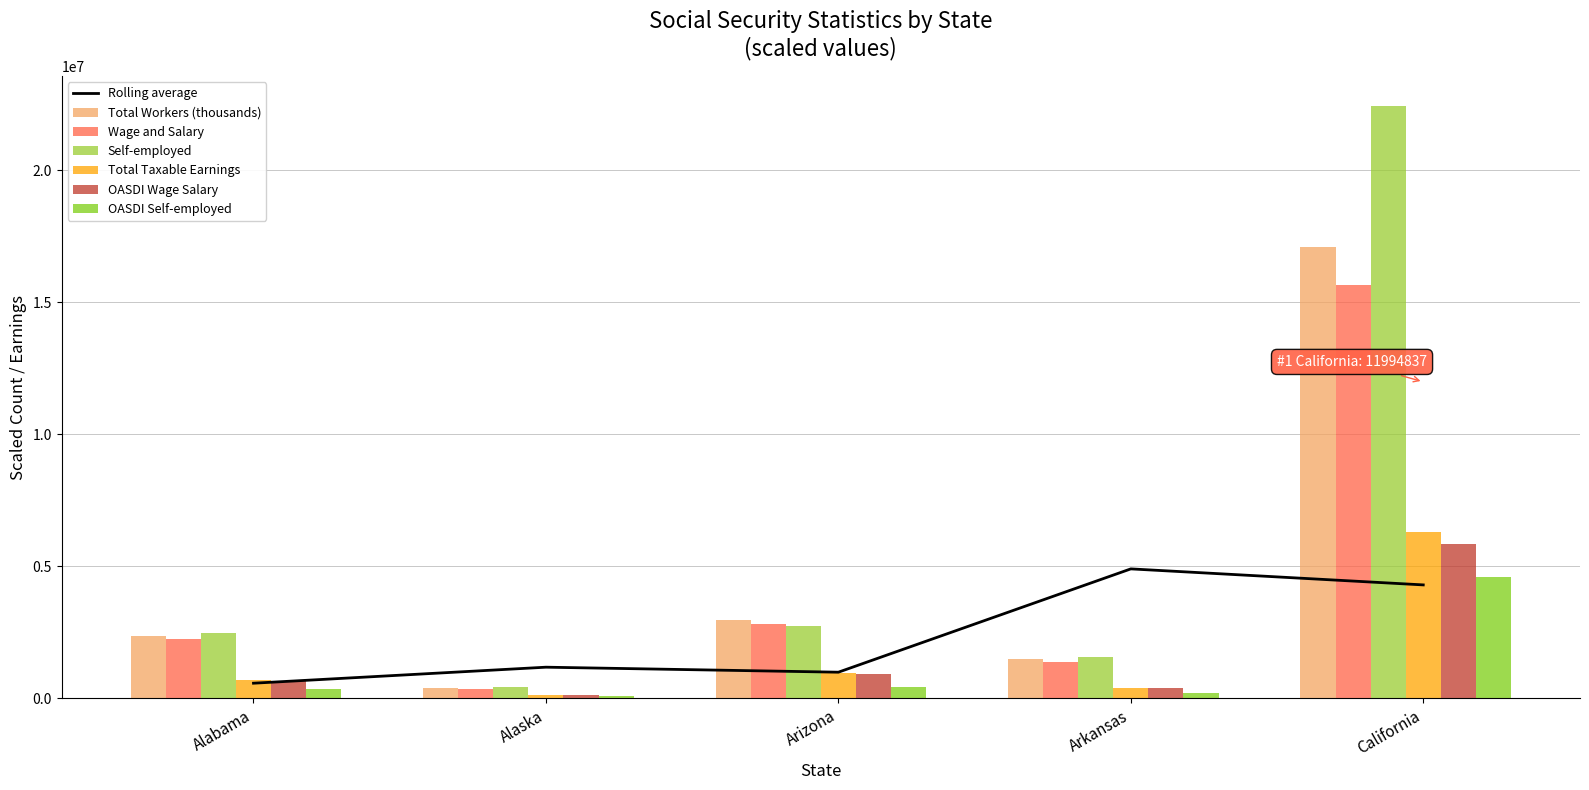

Rank the categories by value from lowest to highest.

Alabama, Arizona, Alaska, California, Arkansas